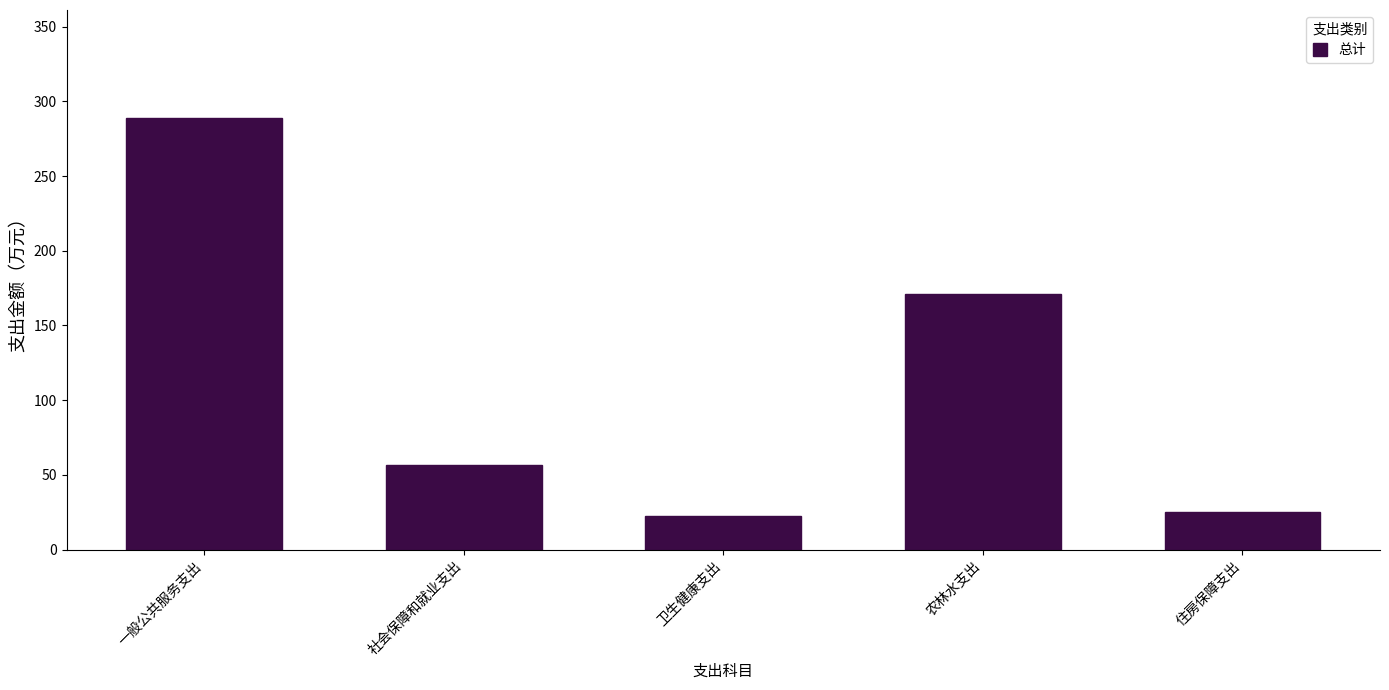

Reading left to right, what are all the values shown in this chart?

288.9	56.4	22.2	171.2	24.8